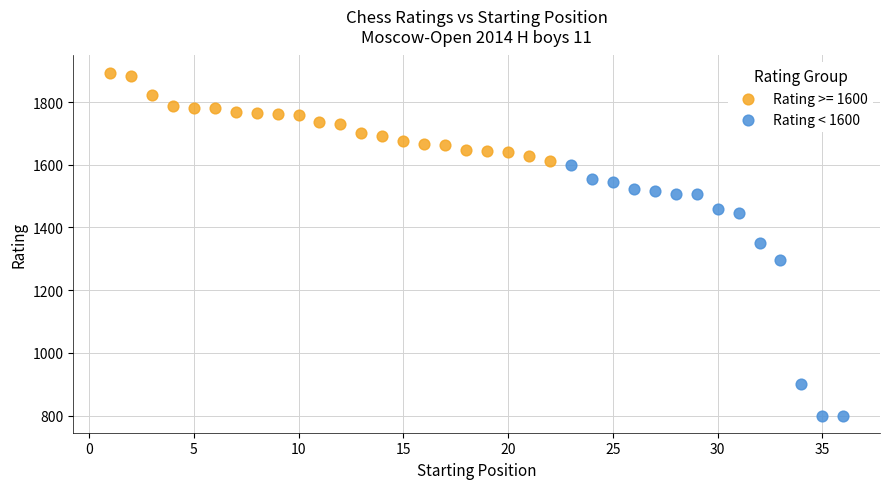

Which series contains the highest Y value?

Rating >= 1600